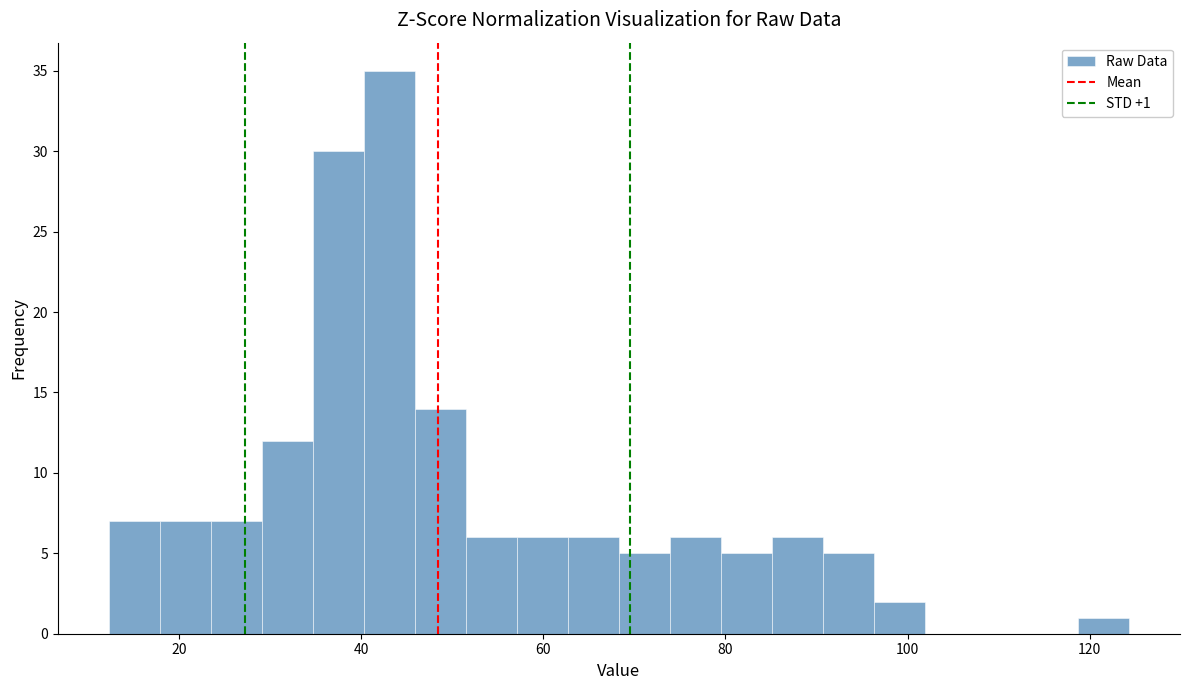

Read against the x-axis, roughly where is the centre of the tallest bar?

44